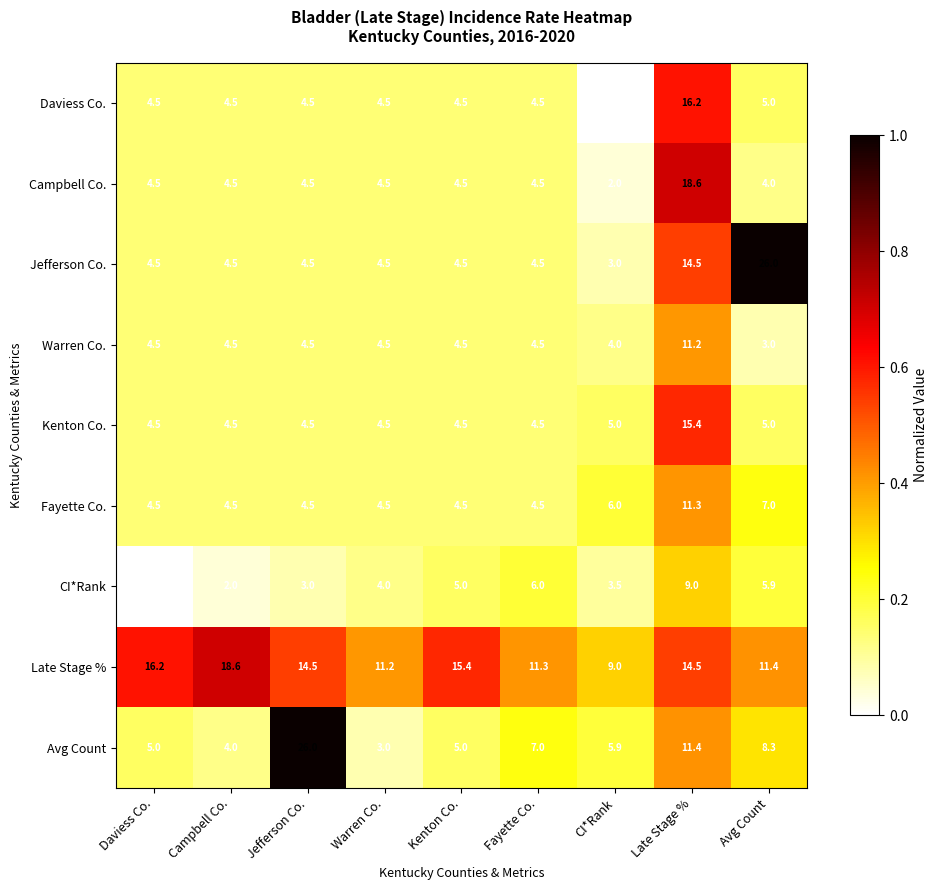

Which series changed the most between Campbell Co. and Avg Count?

Jefferson Co.